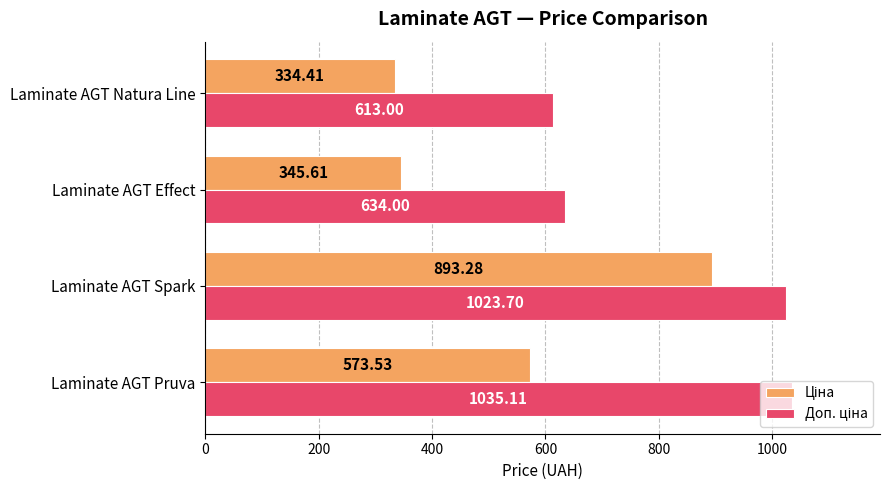

How many series are shown in this chart?

2